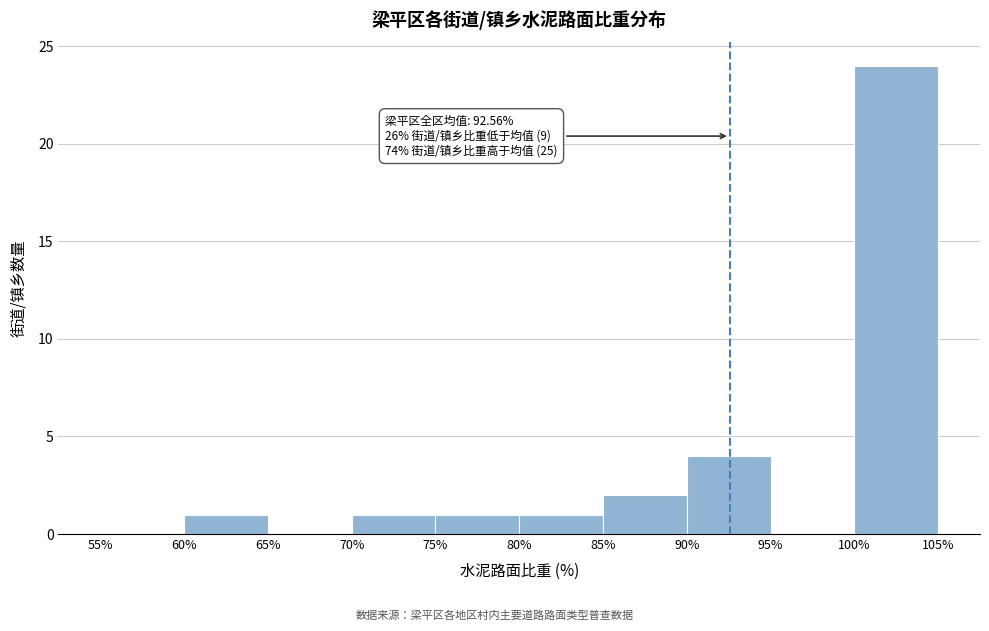

Over which range of the x-axis is the bar tallest?

100% to 105%